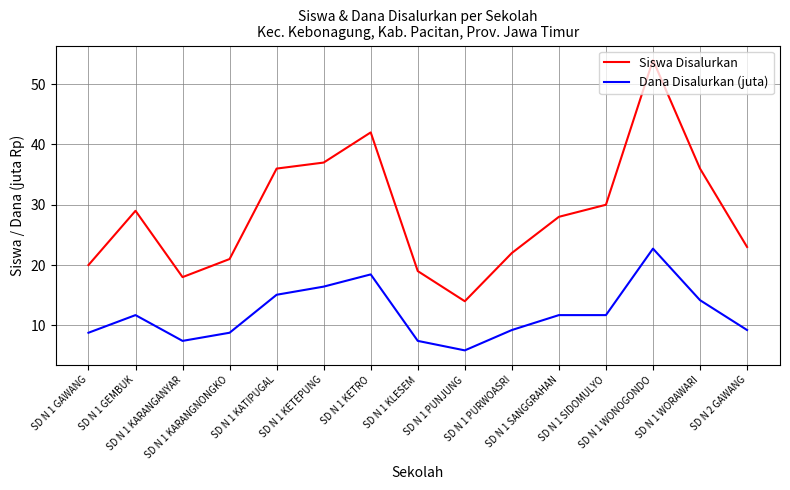

Rank the series by their maximum value, from highest to lowest.

Siswa Disalurkan, Dana Disalurkan (juta)